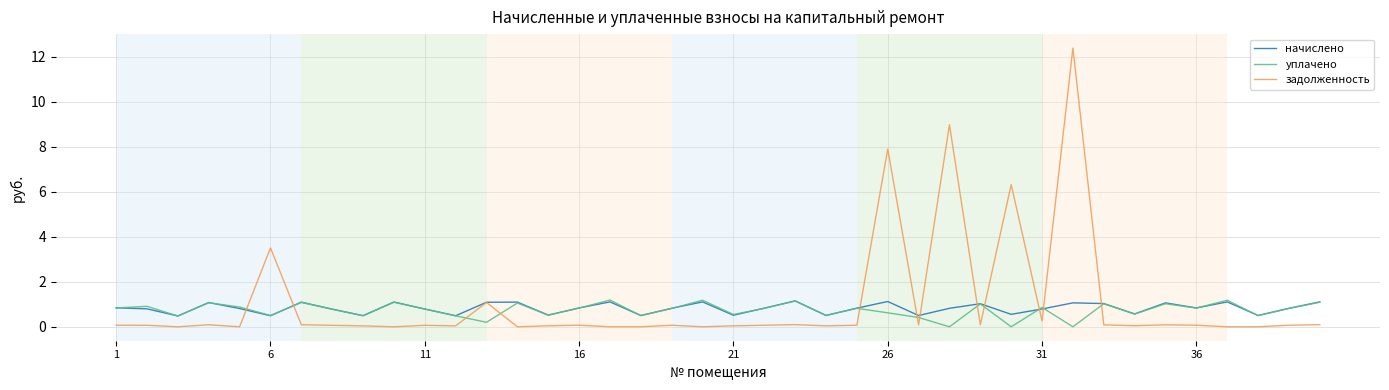

Which series has the widest spread of values?

задолженность